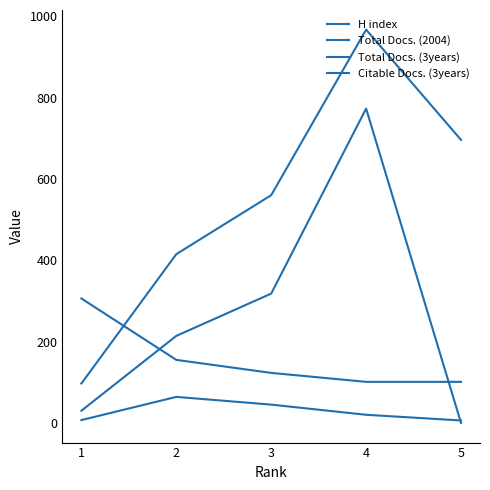

How many lines are shown in the chart?

4